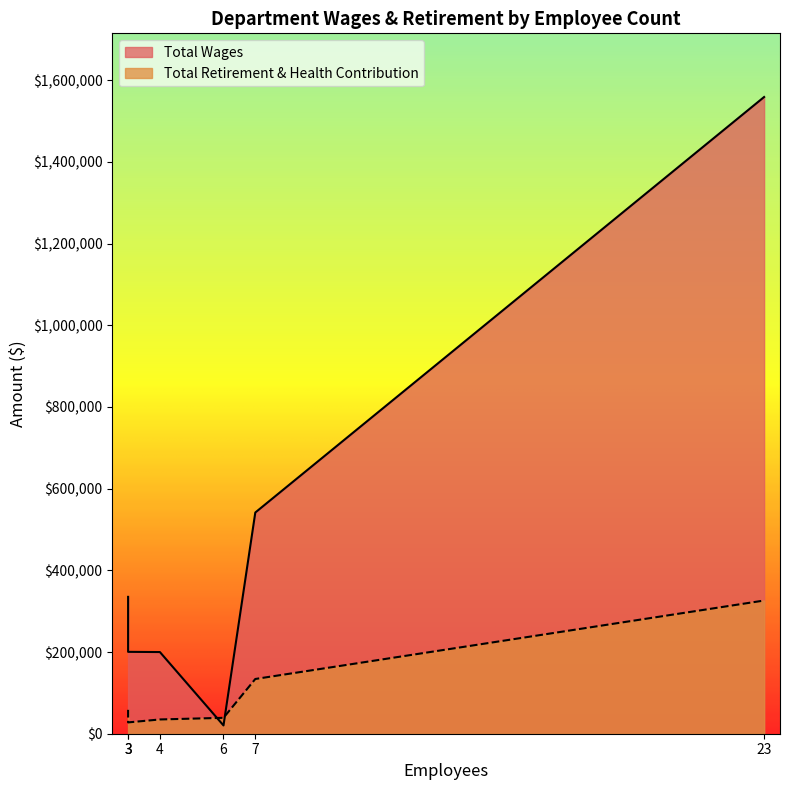

At which category is the sum across all series the highest?

23